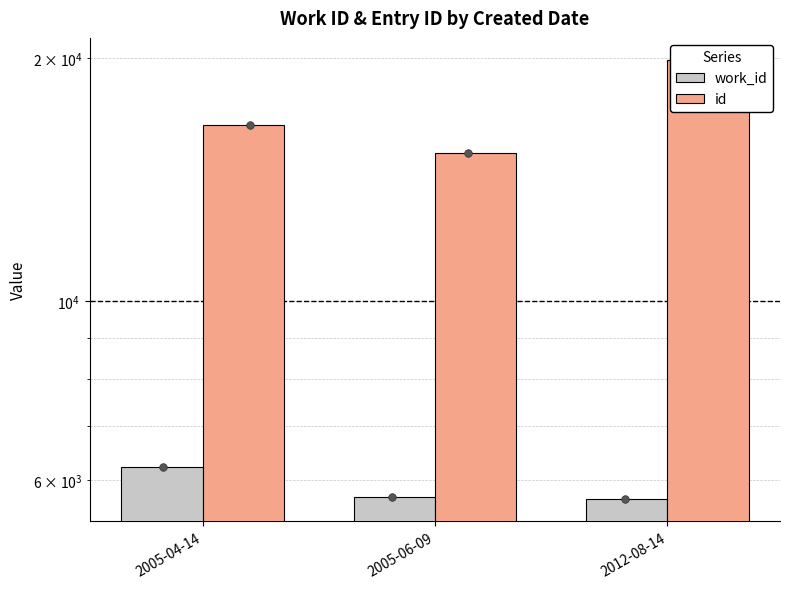

Is the value of id at 2005-04-14 greater than the value of work_id at 2005-04-14?

Yes